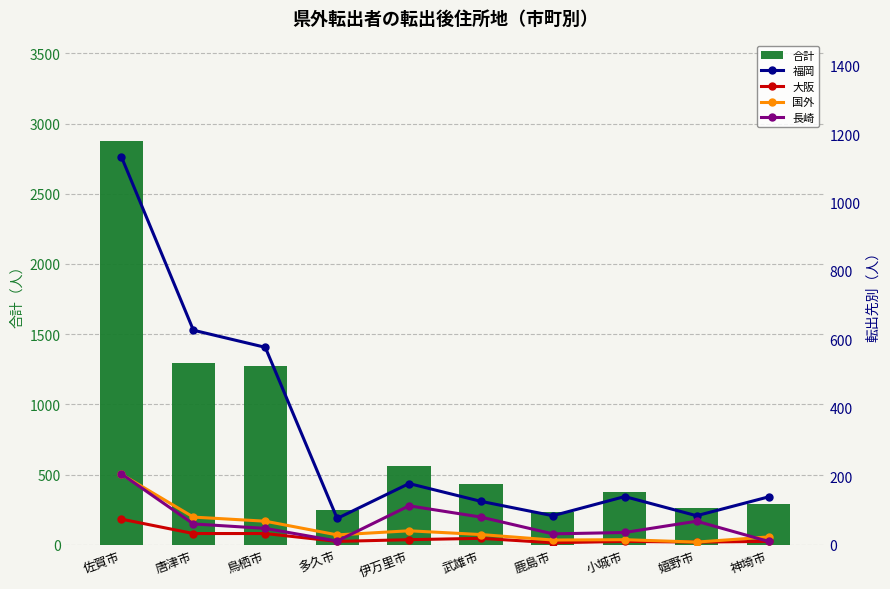

At which label does 大阪 reach its minimum?

鹿島市